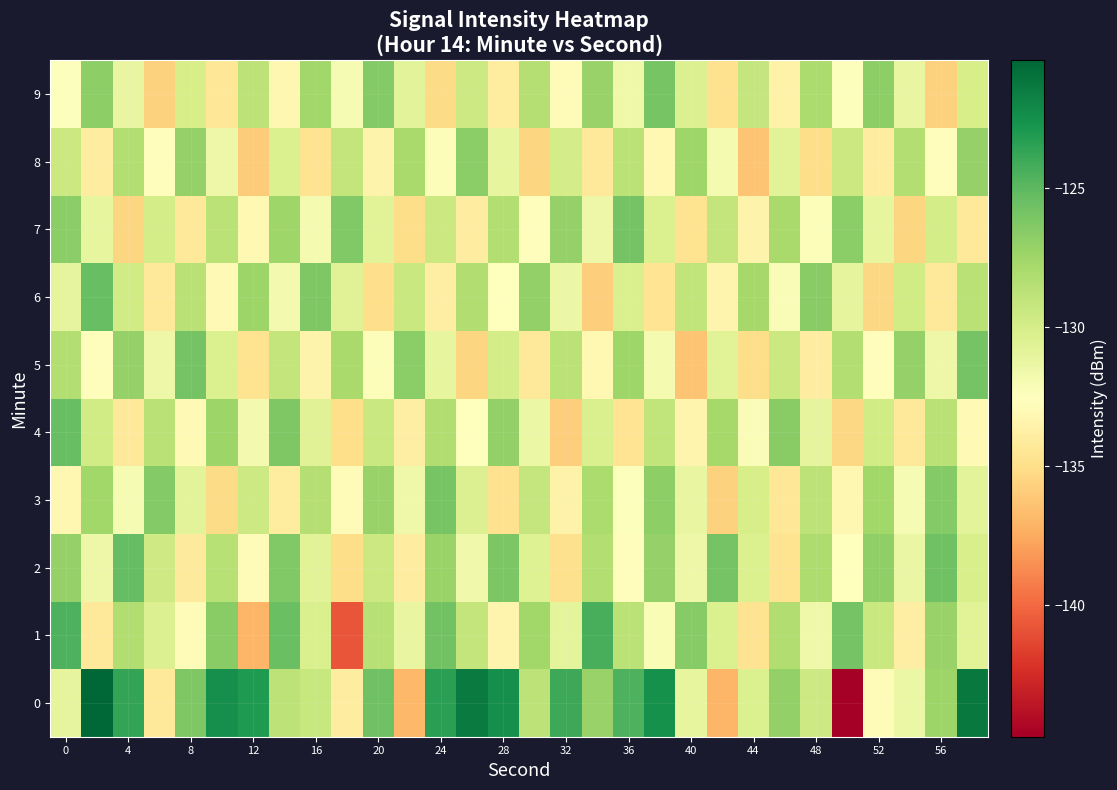

What is the greatest value displayed?

-120.4